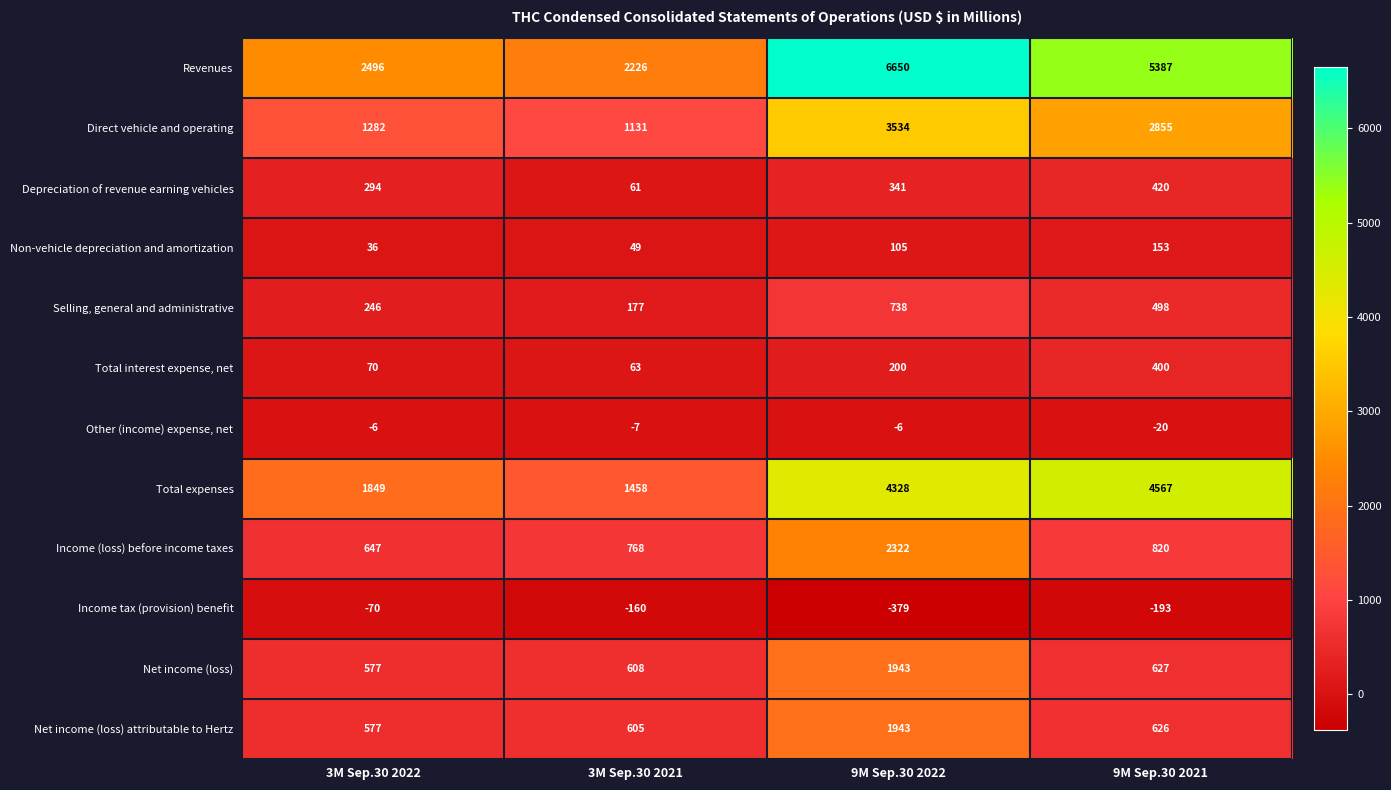

Which series changed the most between 3M Sep.30 2021 and 9M Sep.30 2022?

Revenues